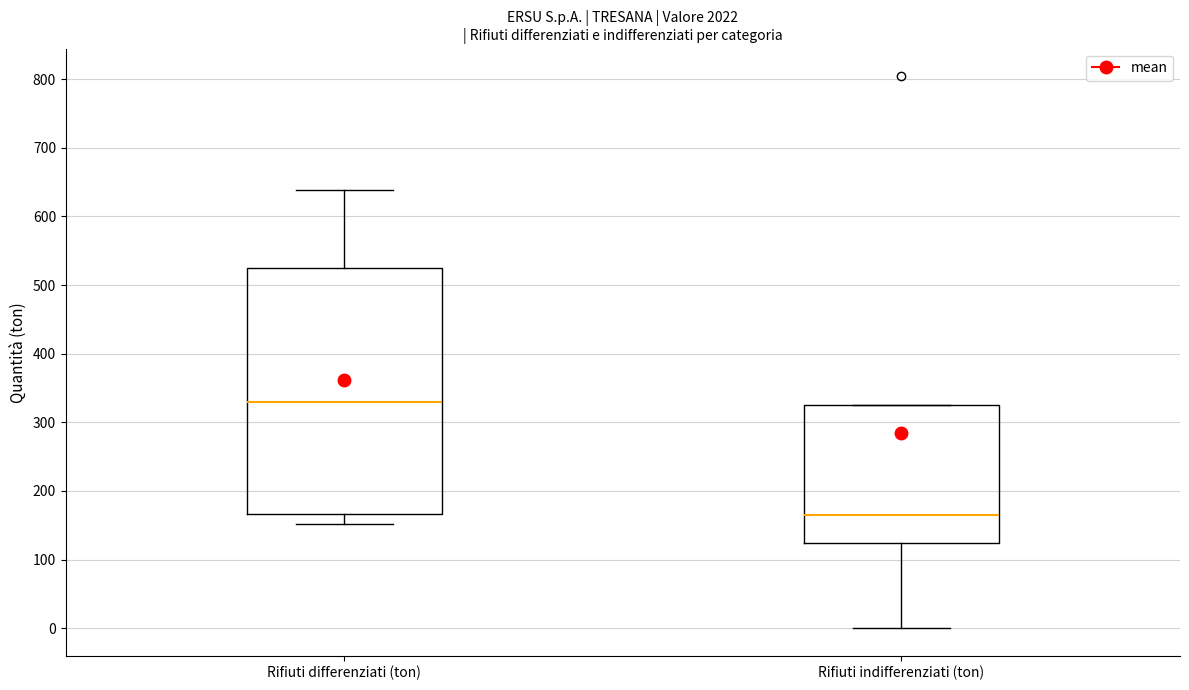

Reading left to right, transcribe this box plot: for each box, give where its median line is, the range the box spans, and where its two whiskers end, as read against the y-axis. The values are not printed on the chart, so give them approximately, as read against the axis.

Rifiuti differenziati (ton): median 330, box 170 to 530, whiskers 150 to 640
Rifiuti indifferenziati (ton): median 170, box 120 to 330, whiskers 0 to 330